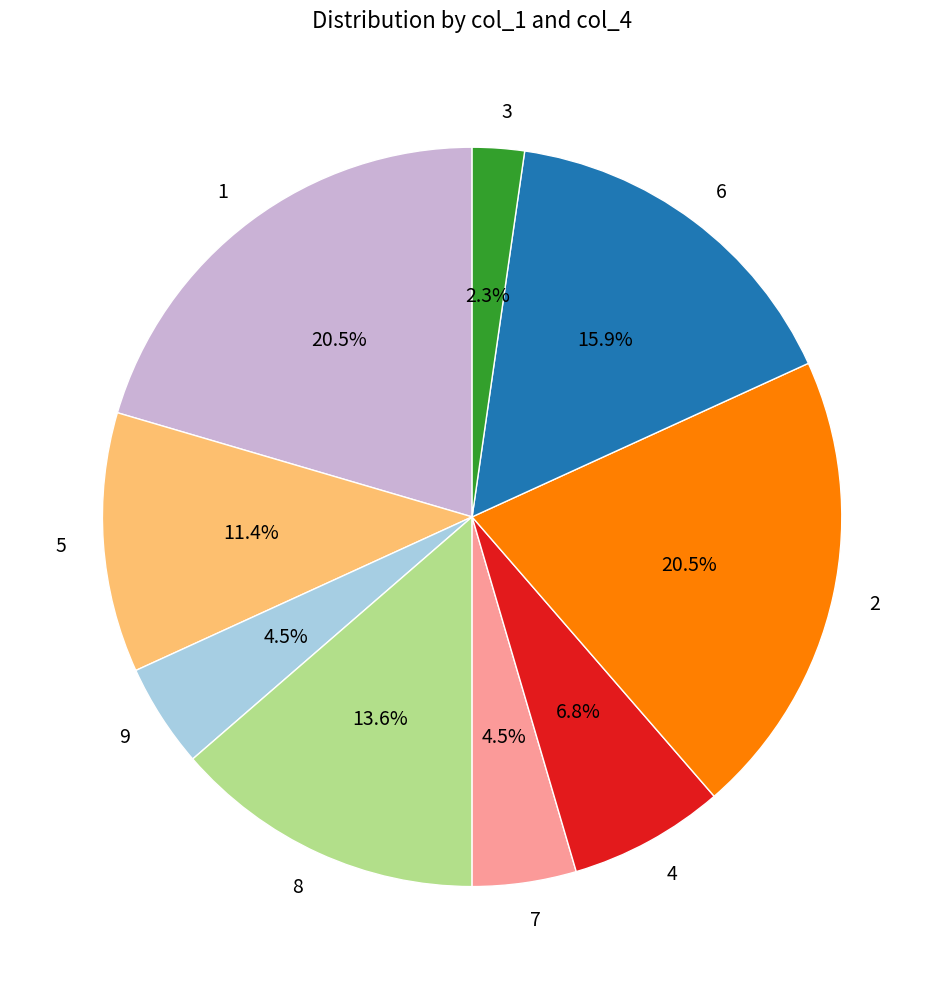

To the nearest percent, what is the average slice percentage?

11%